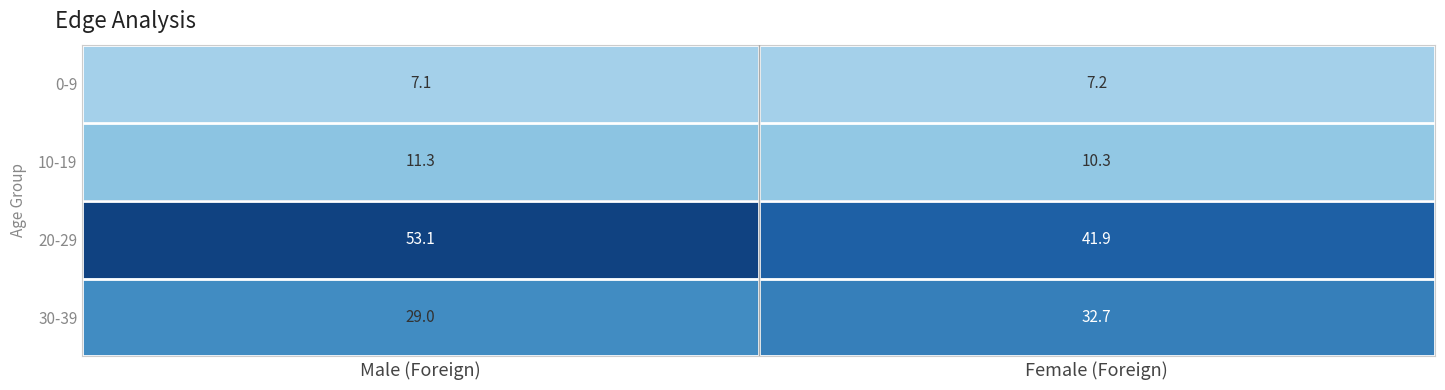

At which category does the chart reach its peak across all series?

Male (Foreign)